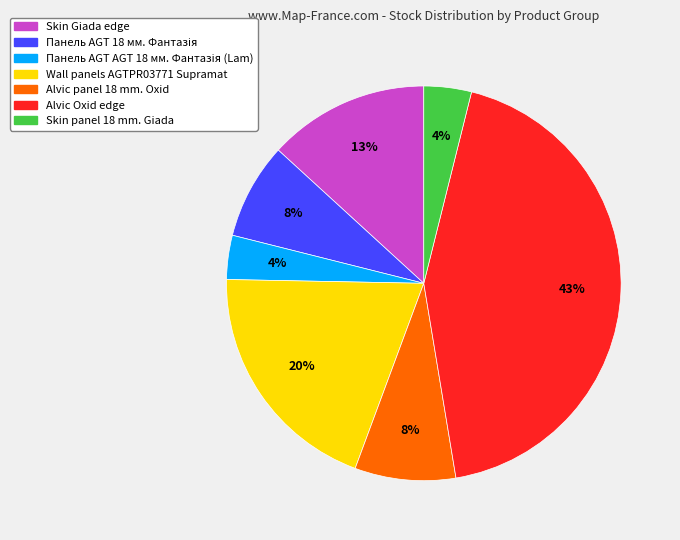

Which slice is the largest?

Alvic Oxid edge